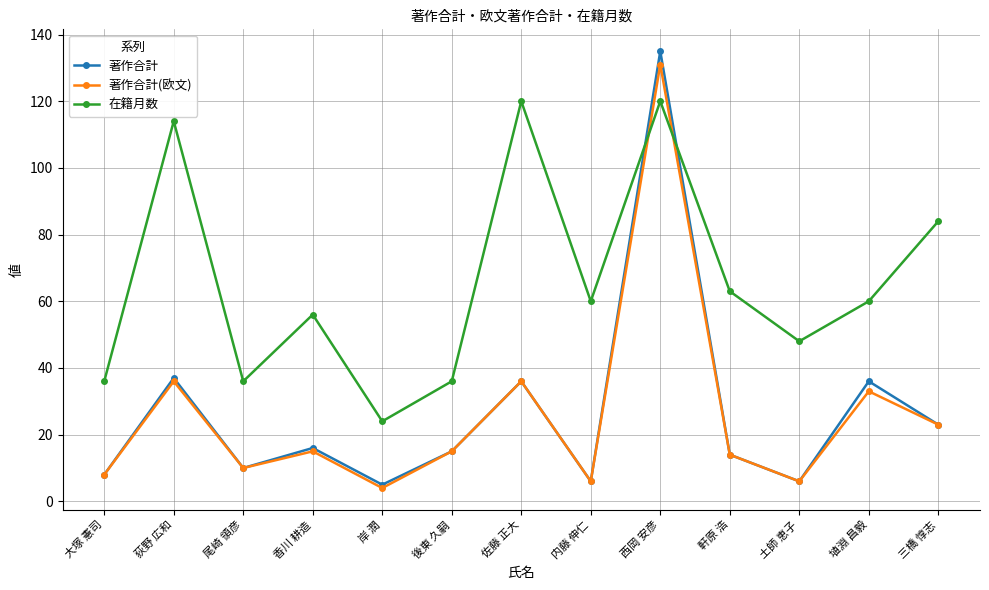

Reading left to right, transcribe all the data shown in this chart.

著作合計: 8	37	10	16	5	15	36	6	135	14	6	36	23
著作合計(欧文): 8	36	10	15	4	15	36	6	131	14	6	33	23
在籍月数: 36	114	36	56	24	36	120	60	120	63	48	60	84